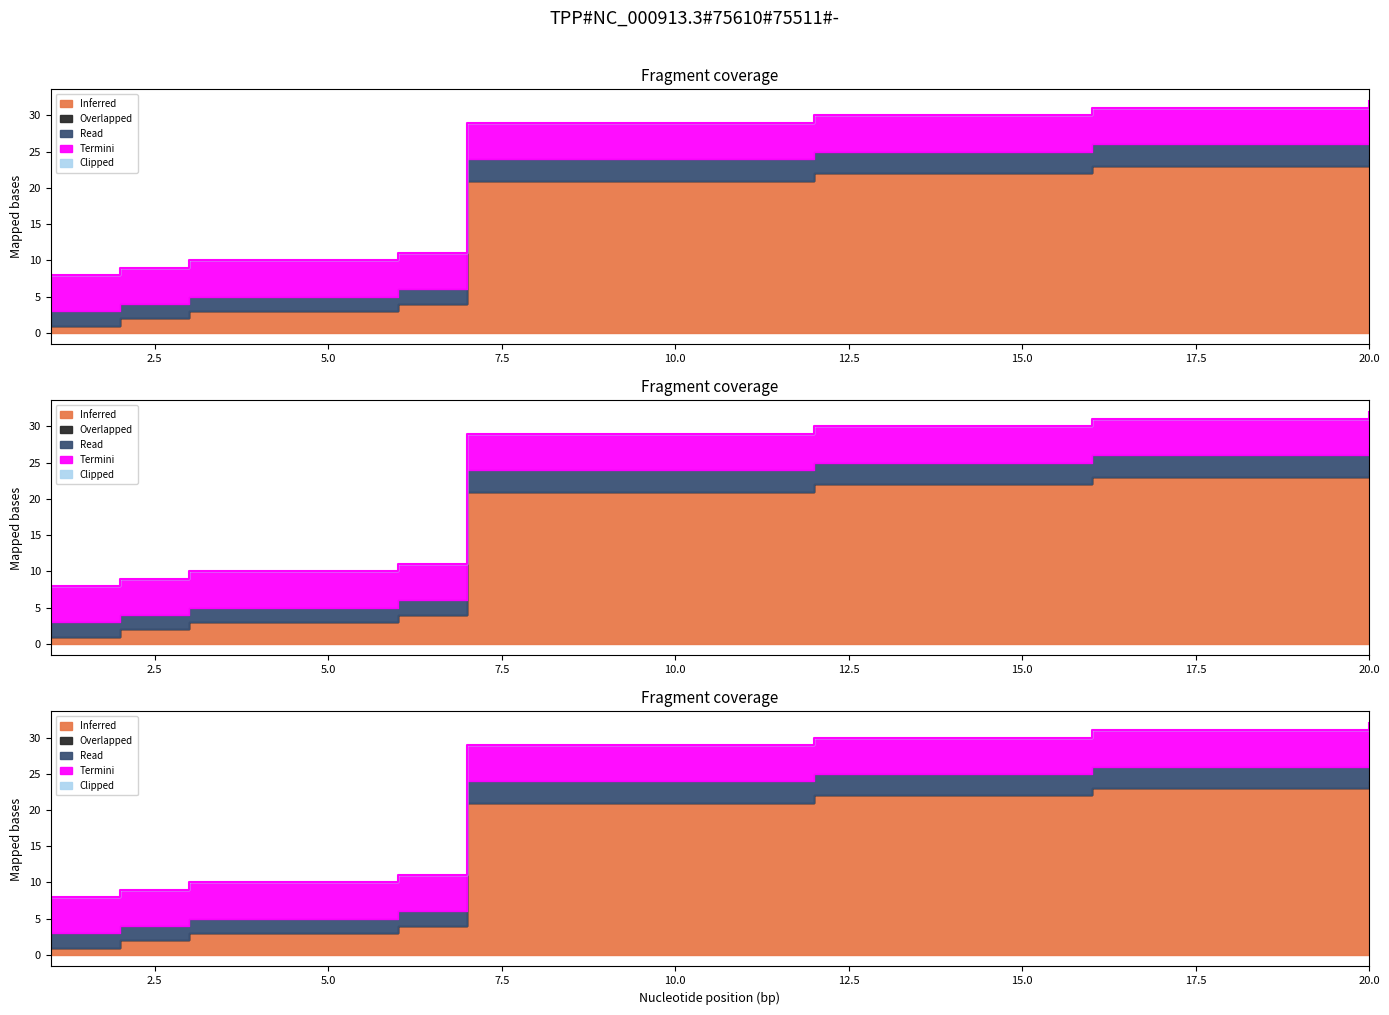

Between 18 and 5, which is larger?

18